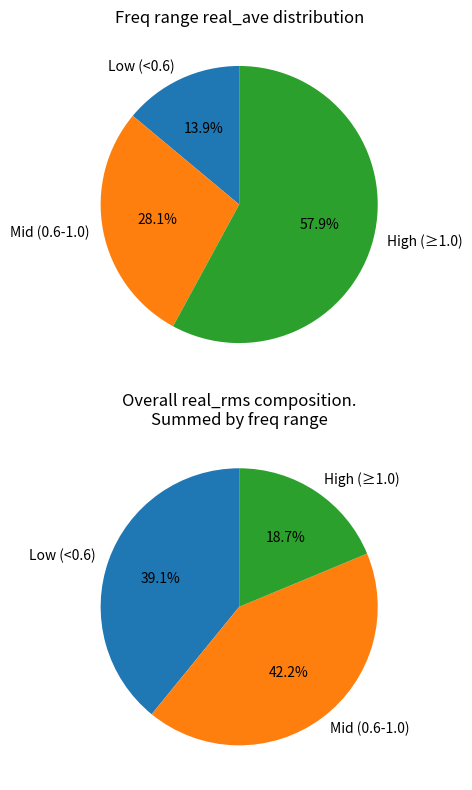

Does 21530.0 represent more than half of the total?

No